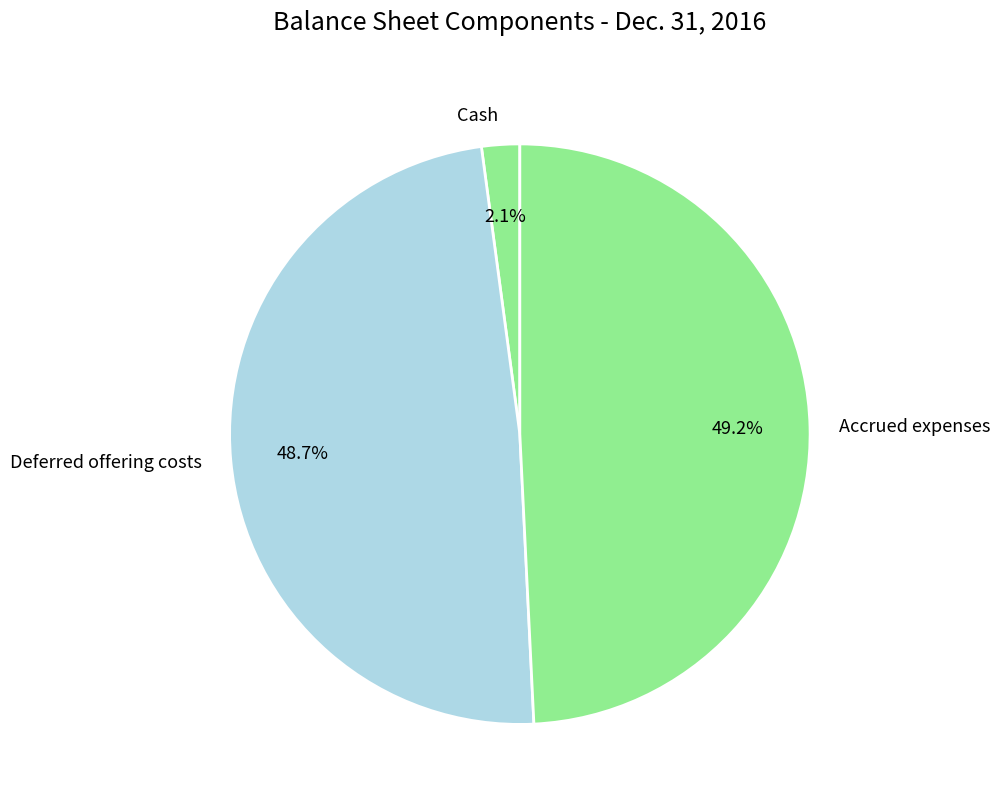

What percentage is the Accrued expenses slice, to the nearest percent?

49%